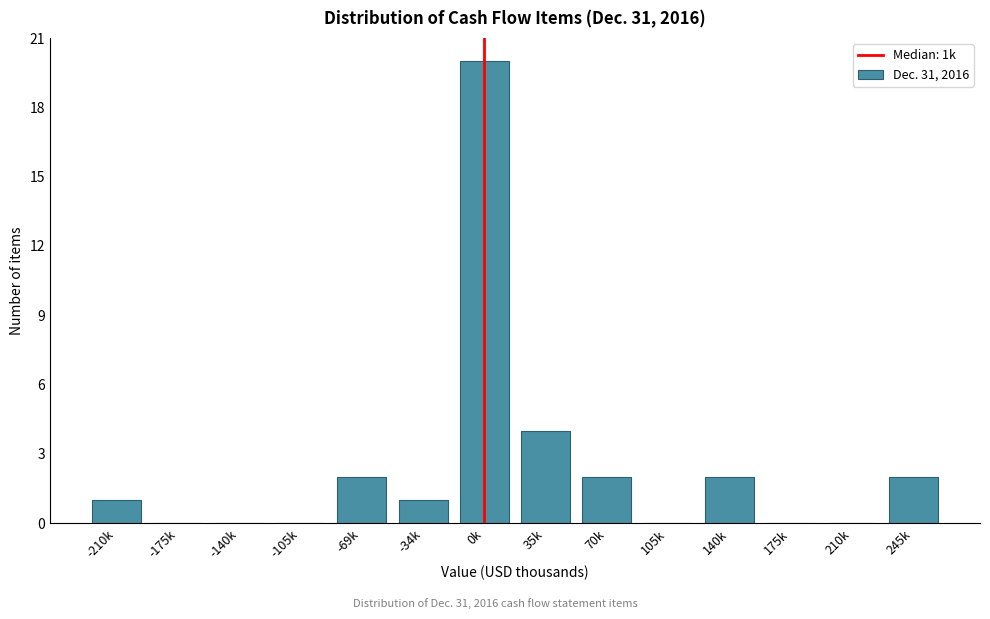

Reading left to right, transcribe all the data shown in this chart.

-210k=1	-175k=0	-140k=0	-105k=0	-69k=2	-34k=1	0k=20	35k=4	70k=2	105k=0	140k=2	175k=0	210k=0	245k=2